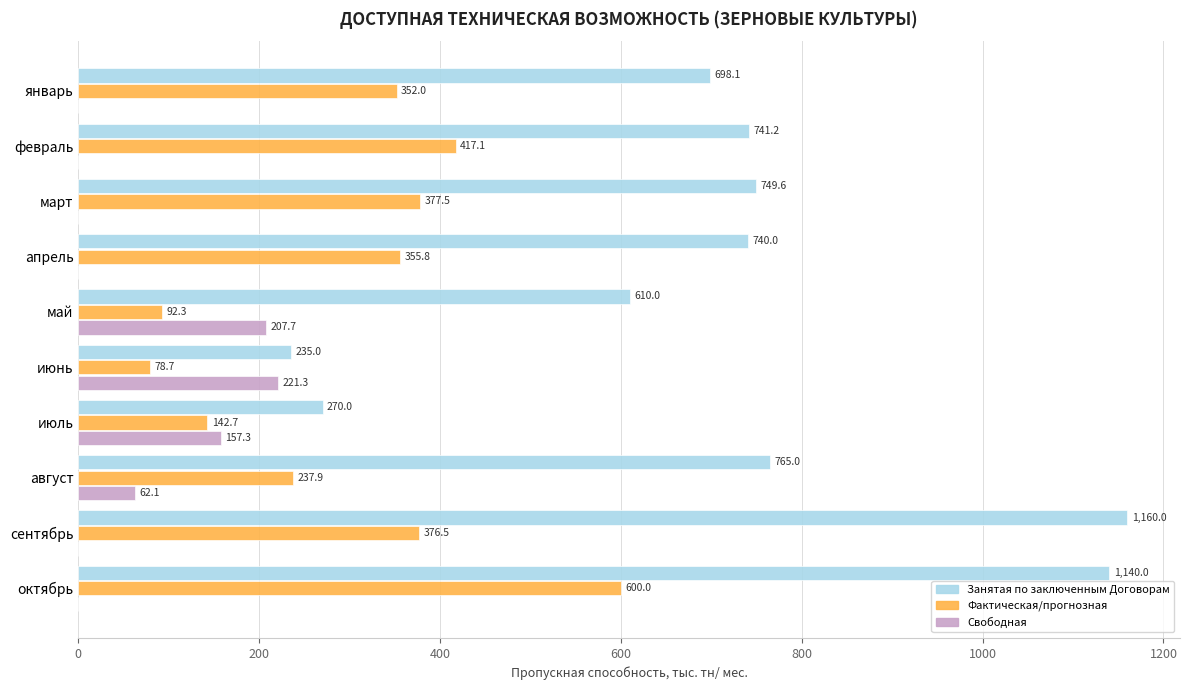

Count the number of data series in this chart.

3